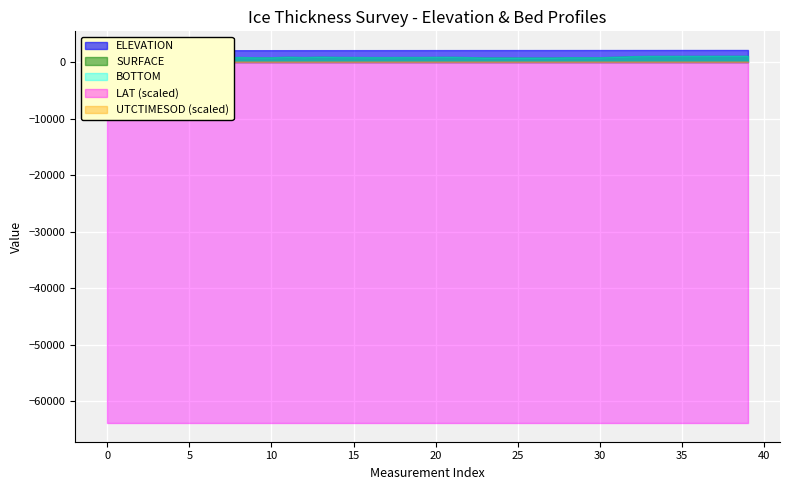

The LAT series shows 19.8 at 9. True or false?

False